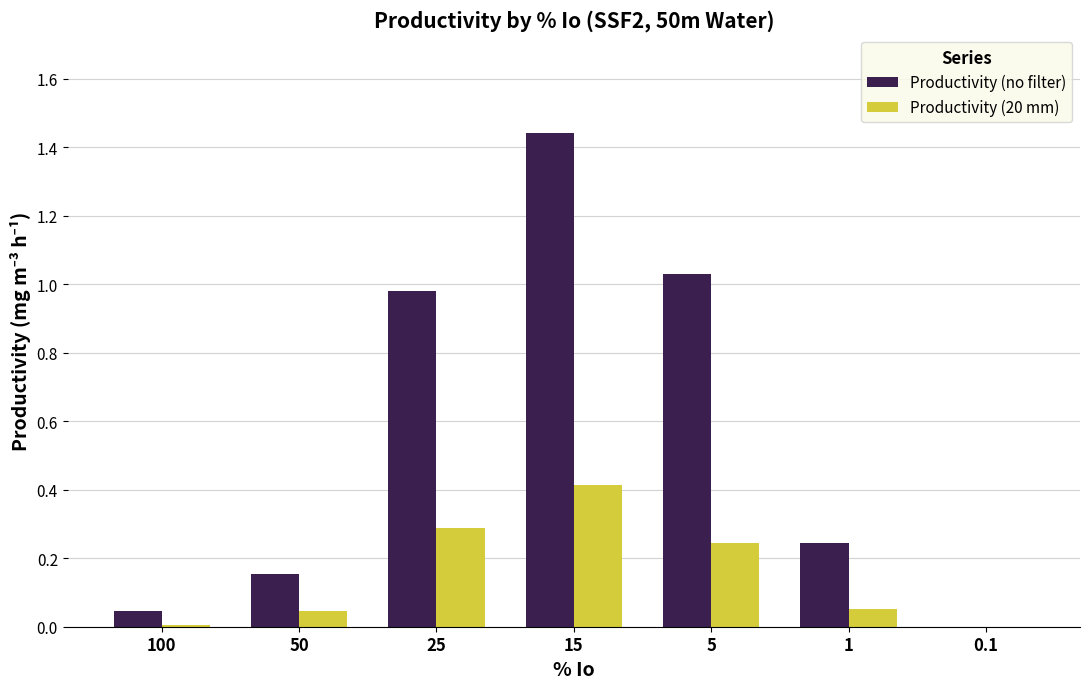

Between 100 and 5, which series saw the biggest shift?

Productivity (no filter)